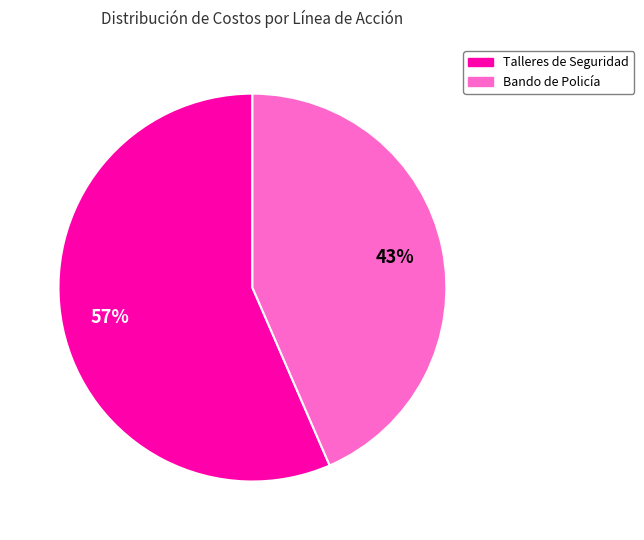

True or false: Talleres de Seguridad accounts for 57% of the total.

True